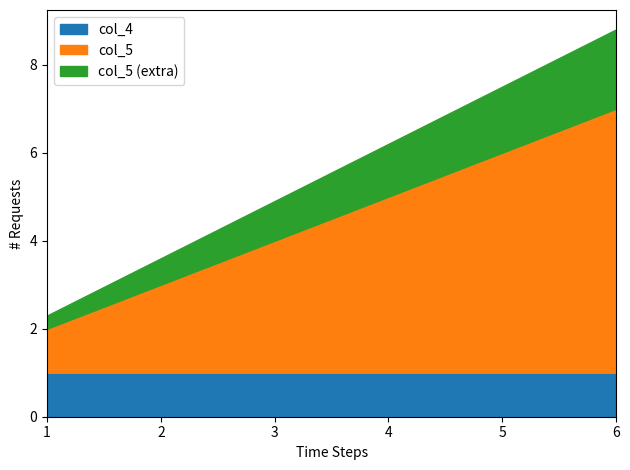

True or false: col_4 has a value of 1.0 at 5.

True